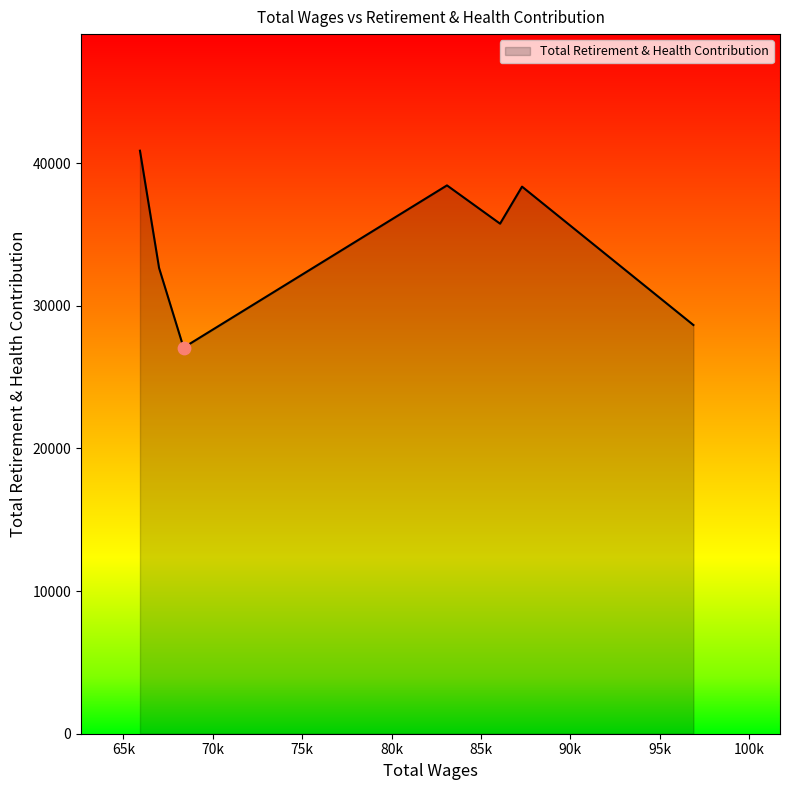

What is the difference between the second highest and minimum values?

11370